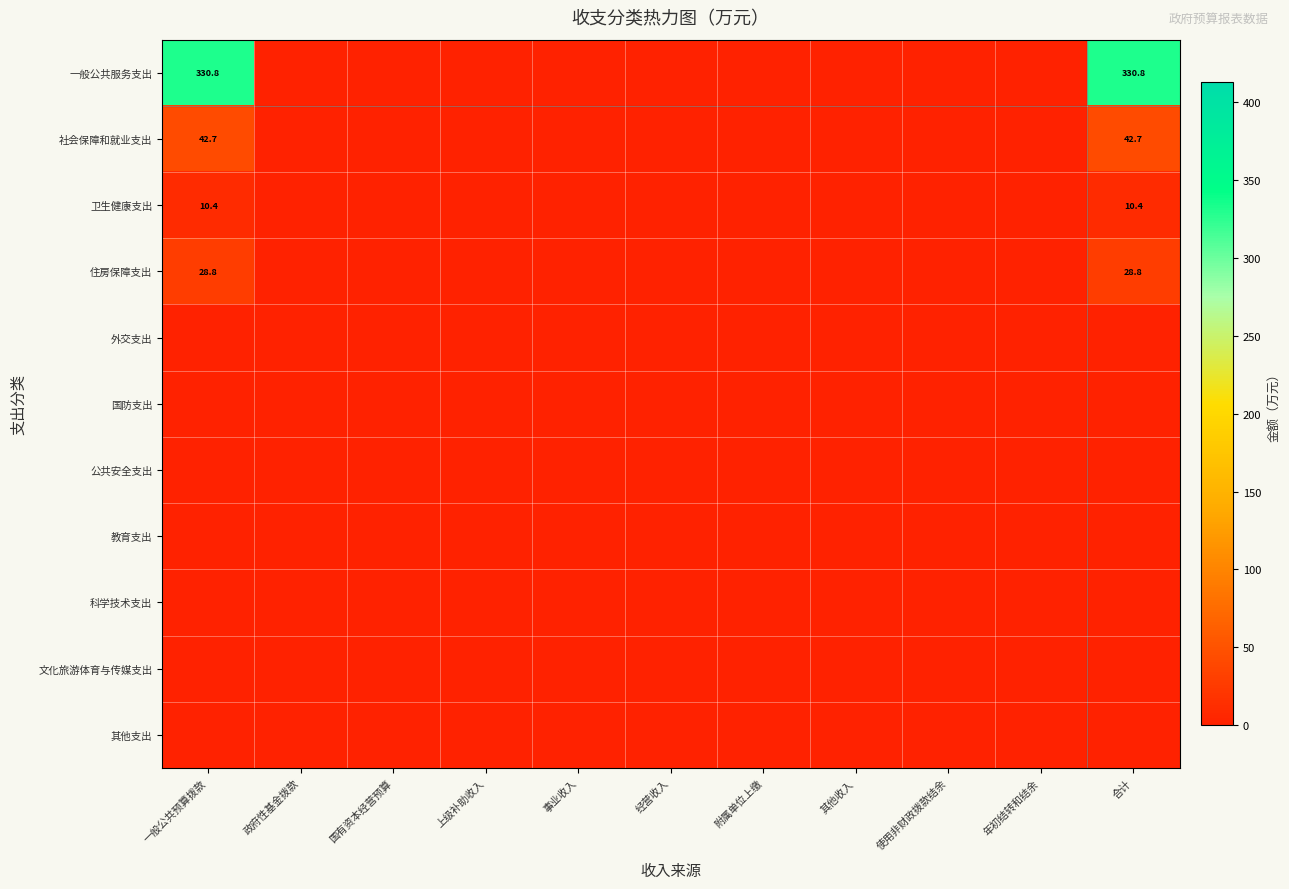

At which category does the chart reach its minimum across all series?

政府性基金拨款